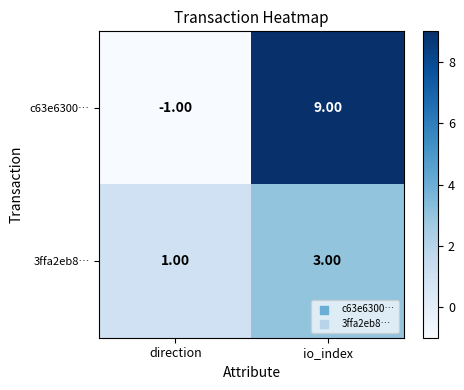

At which label does 3ffa2eb8… reach its peak?

io_index